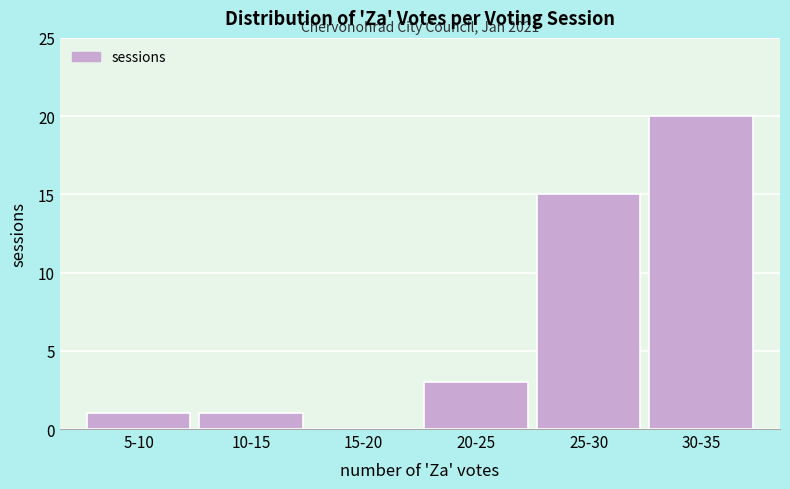

Reading left to right, transcribe all the data shown in this chart.

5-10=1	10-15=1	15-20=0	20-25=3	25-30=15	30-35=20